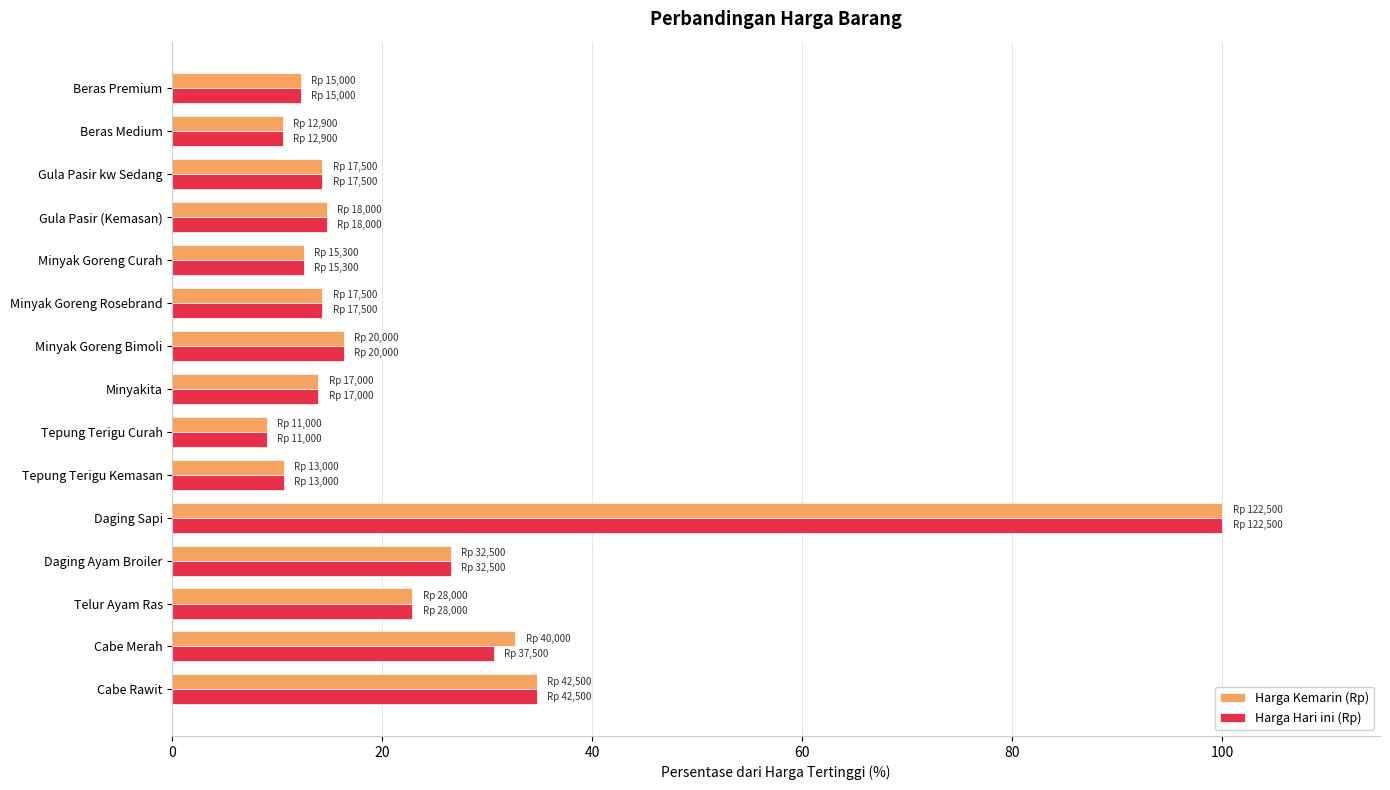

What is the lowest value of the Harga Hari ini (Rp) series?

9.0